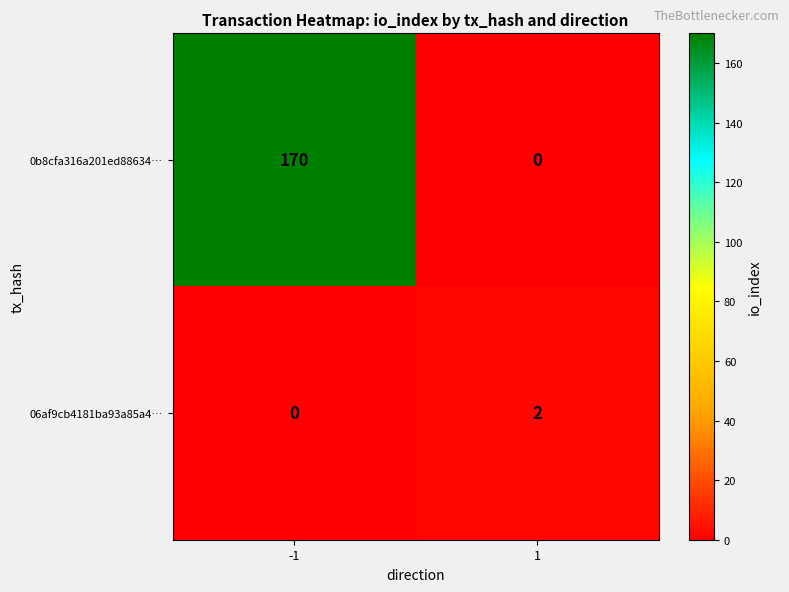

At 1, list the series in order from largest to smallest.

06af9cb4181ba93a85a4…, 0b8cfa316a201ed88634…